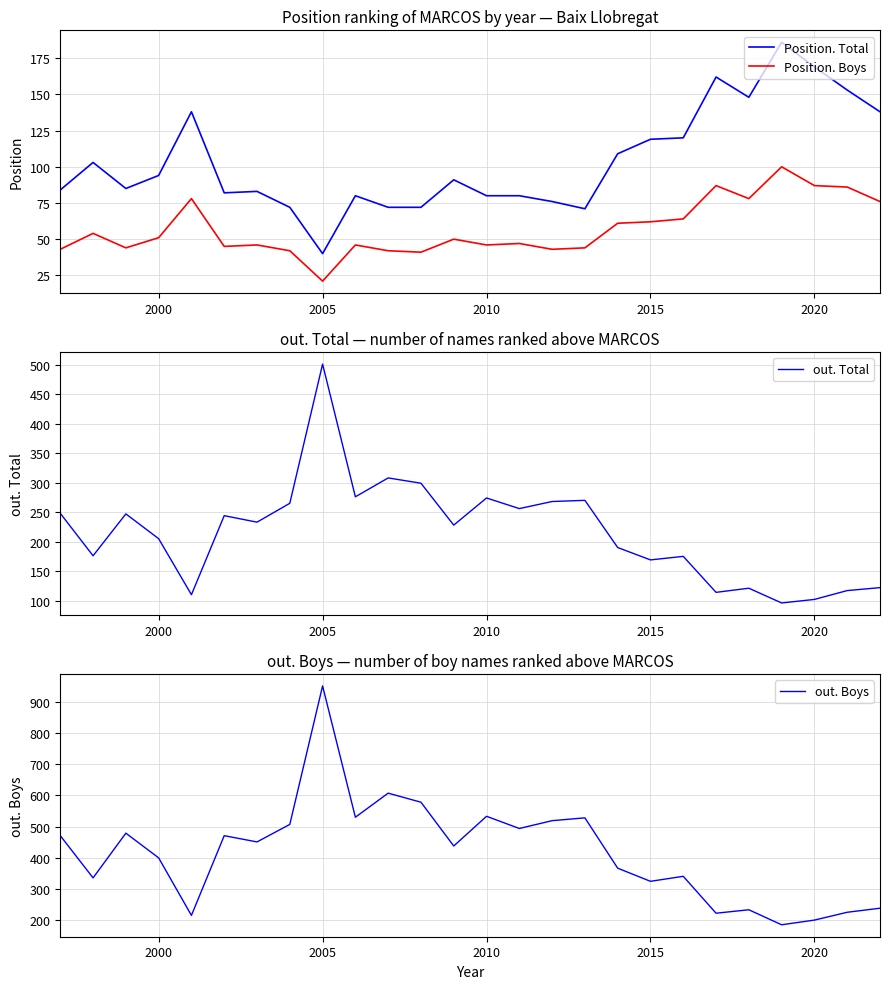

How many lines are shown in the chart?

4